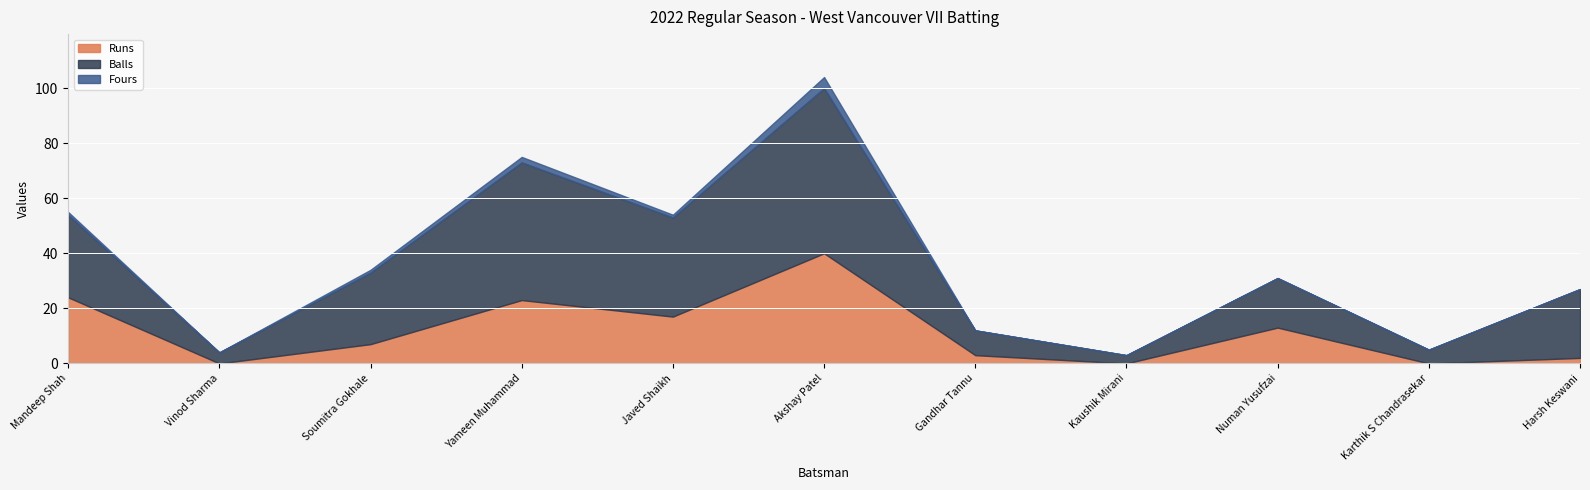

Which category has the highest value in the Runs series?

Akshay Patel